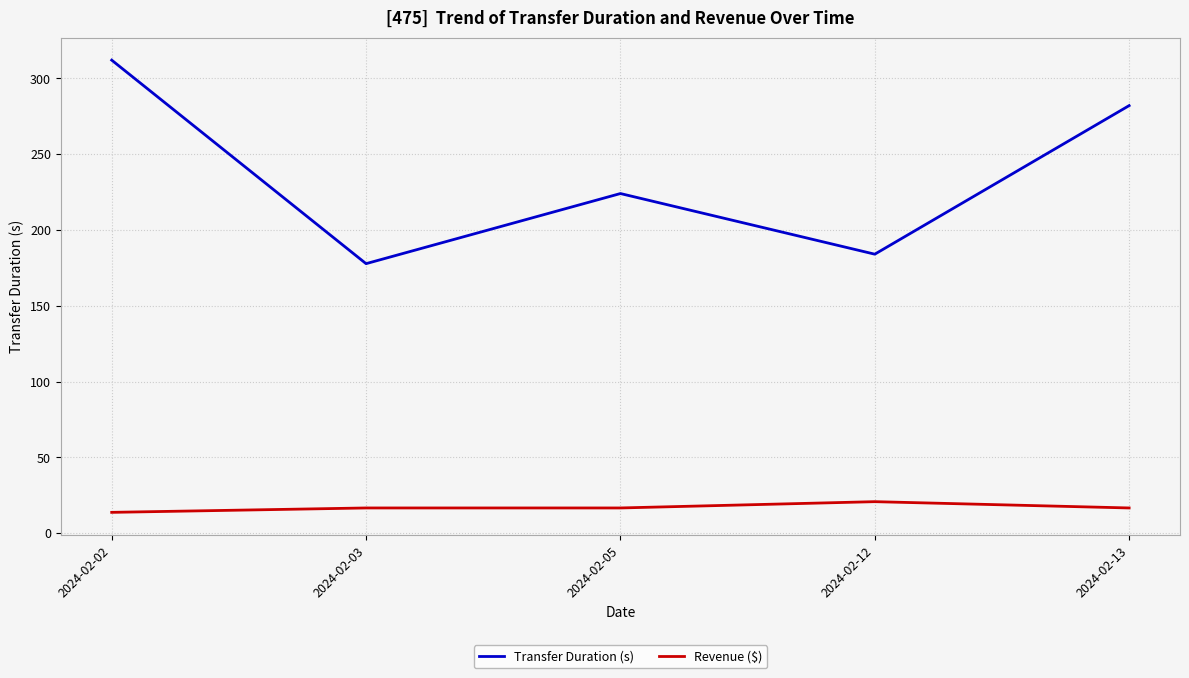

List the labels in order of Transfer Duration (s) value, smallest first.

2024-02-03, 2024-02-12, 2024-02-05, 2024-02-13, 2024-02-02